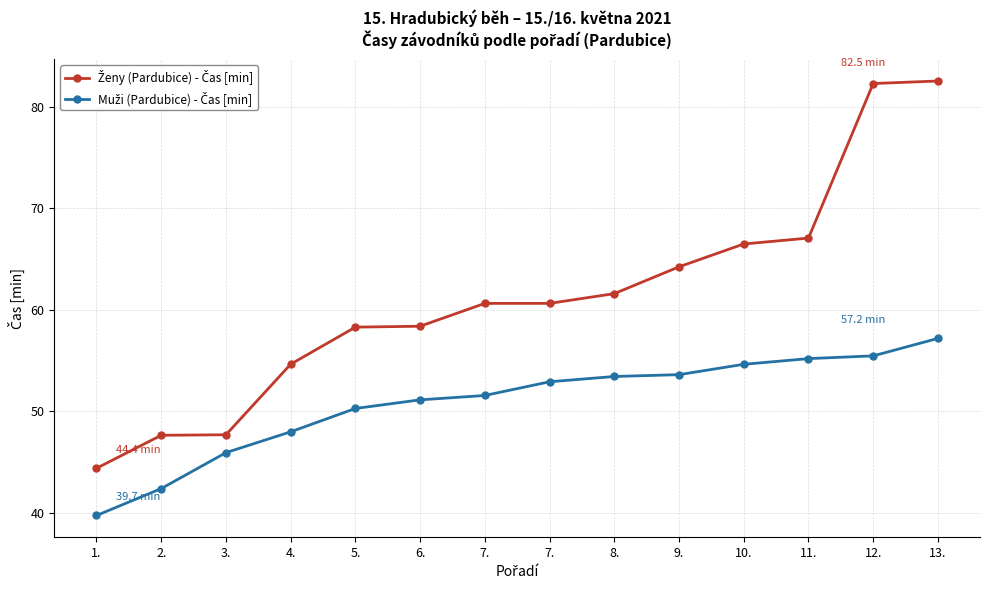

How many distinct data groups are displayed?

2